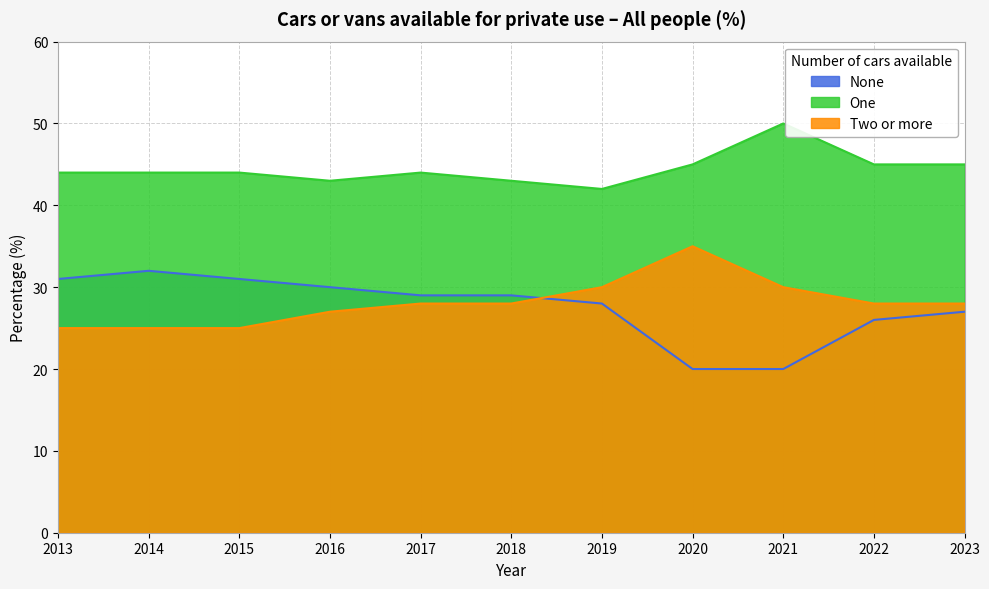

Reading left to right, transcribe all the data shown in this chart.

None: 31	32	31	30	29	29	28	20	20	26	27
One: 44	44	44	43	44	43	42	45	50	45	45
Two or more: 25	25	25	27	28	28	30	35	30	28	28